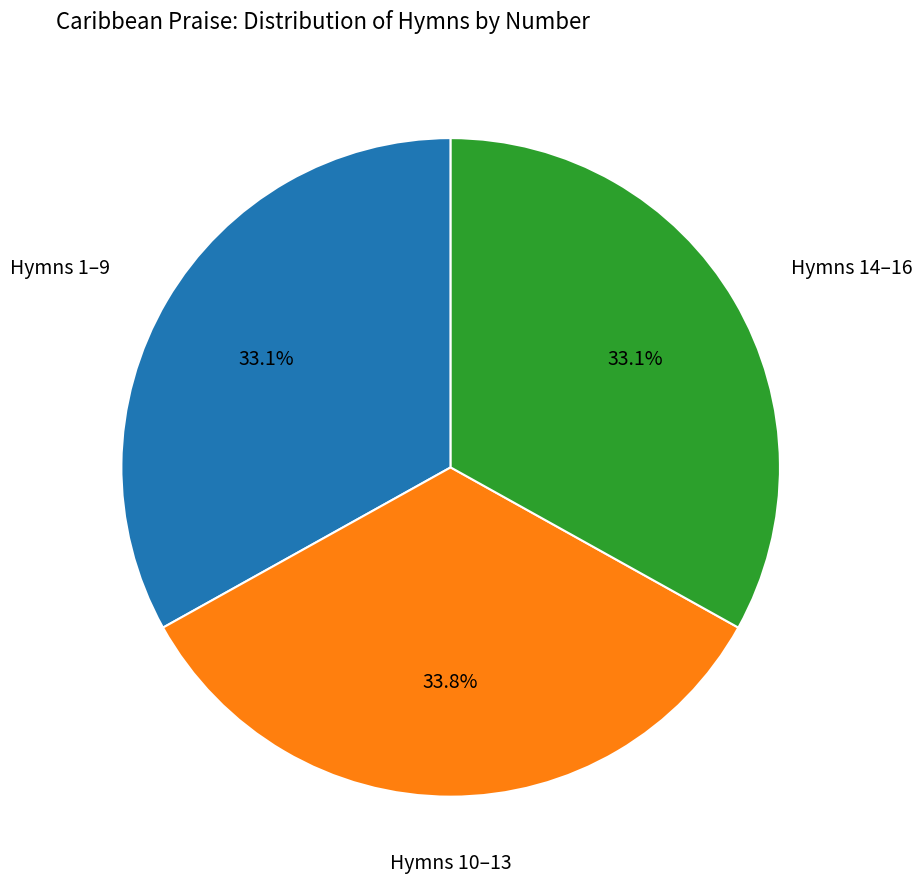

Is there any slice that represents more than half of the pie?

No